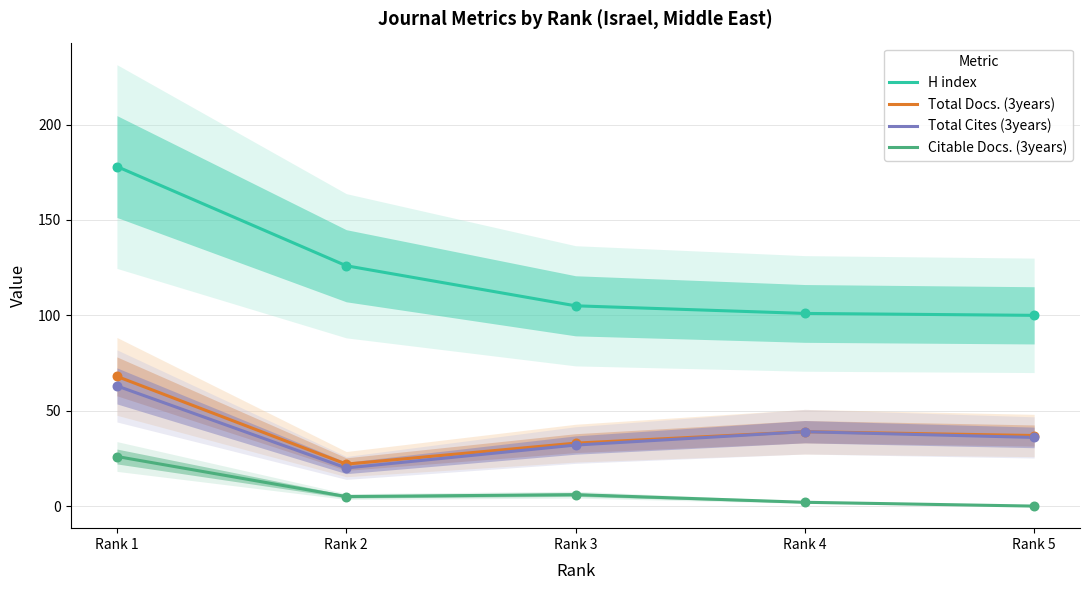

Which series has the largest Y range (max minus min)?

H index